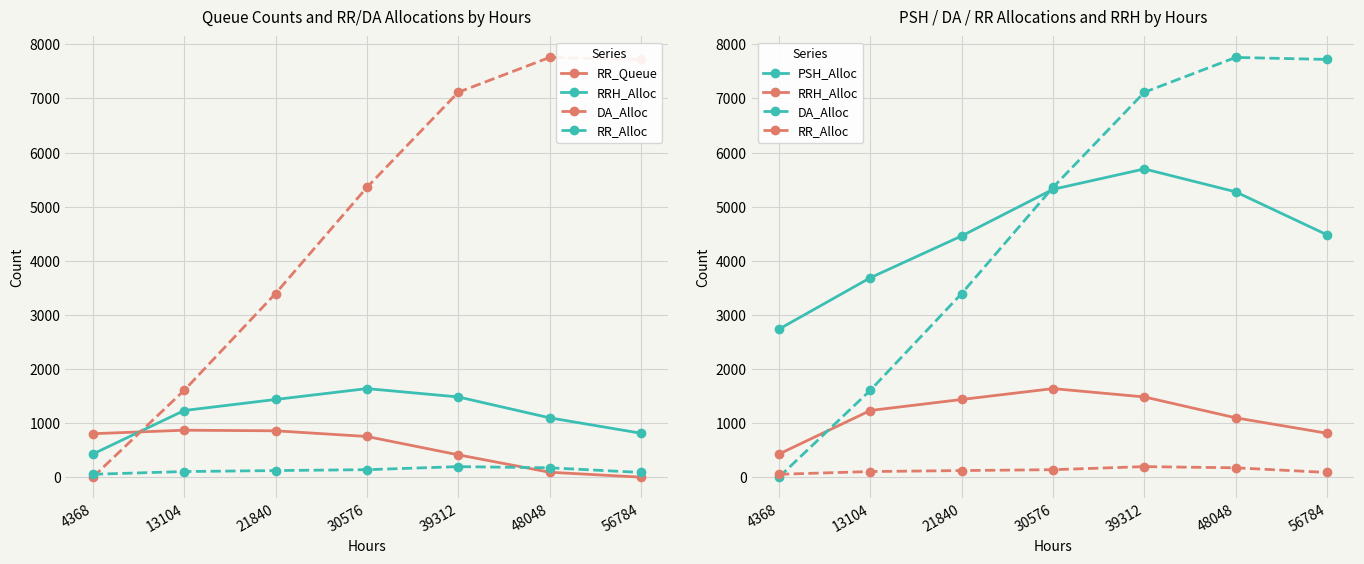

True or false: DA_Alloc has more than 1 interior local peaks.

False